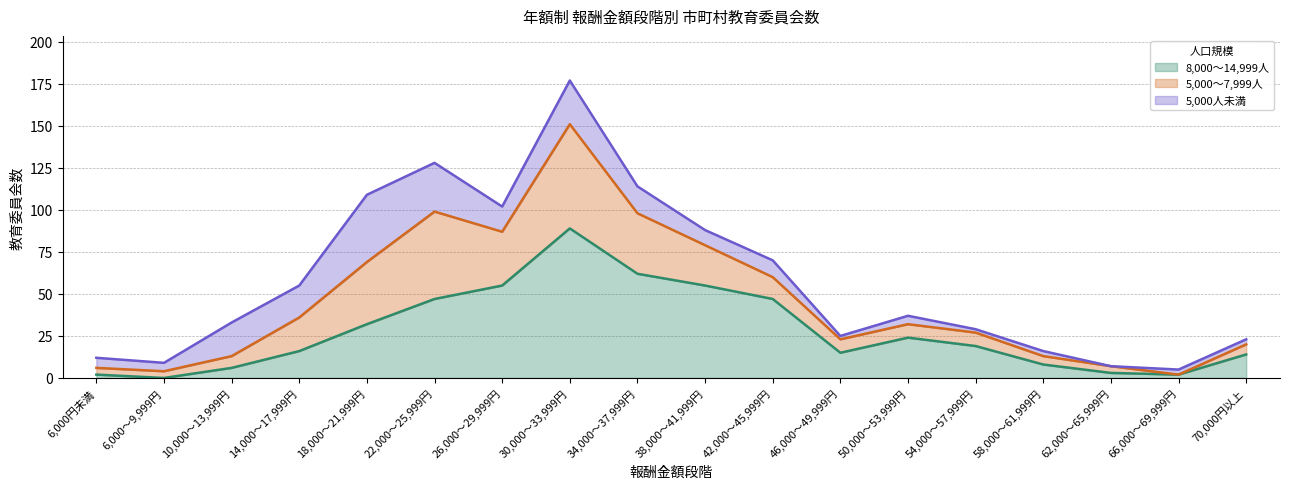

True or false: 5,000人未満 has a value of 0 at 62,000～65,999円.

True